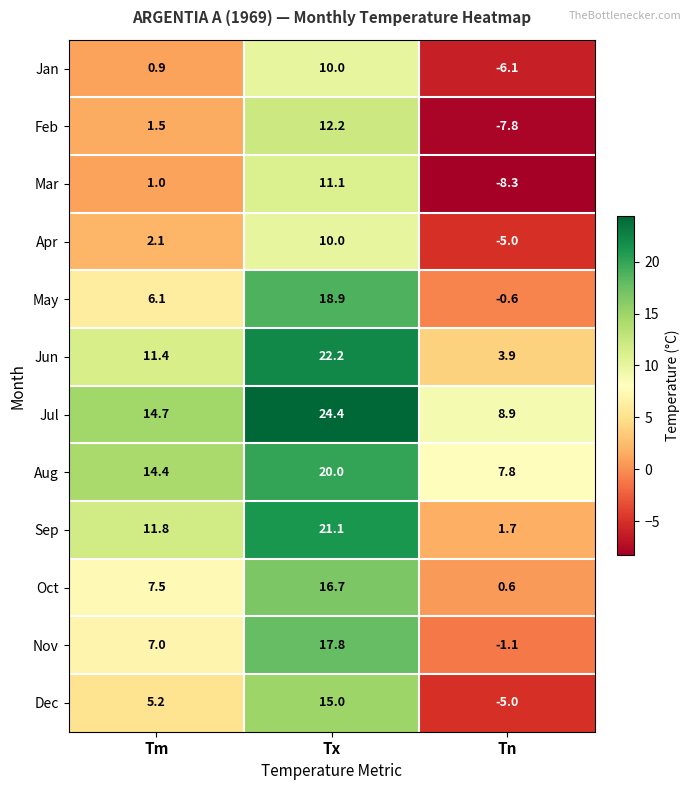

Count the number of data series in this chart.

12